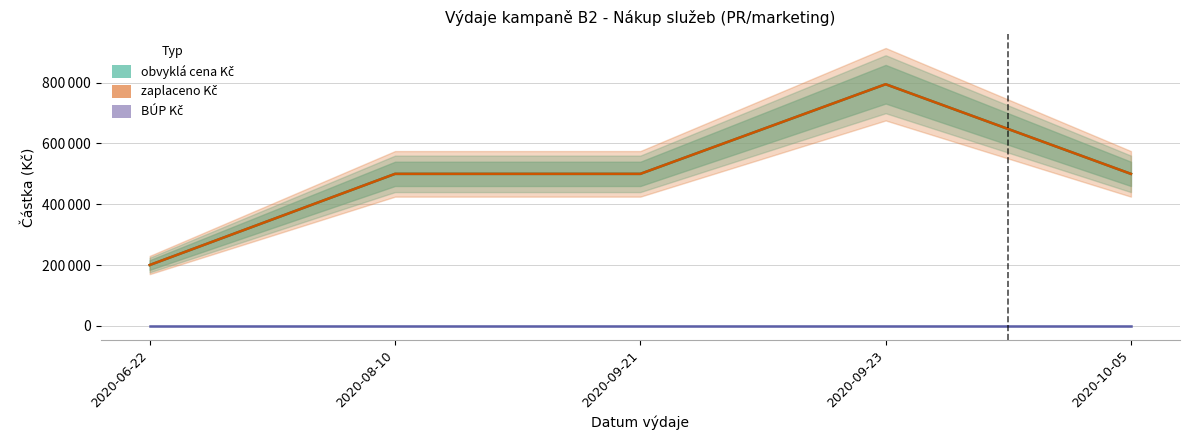

At which label does zaplaceno Kč reach its minimum?

2020-06-22